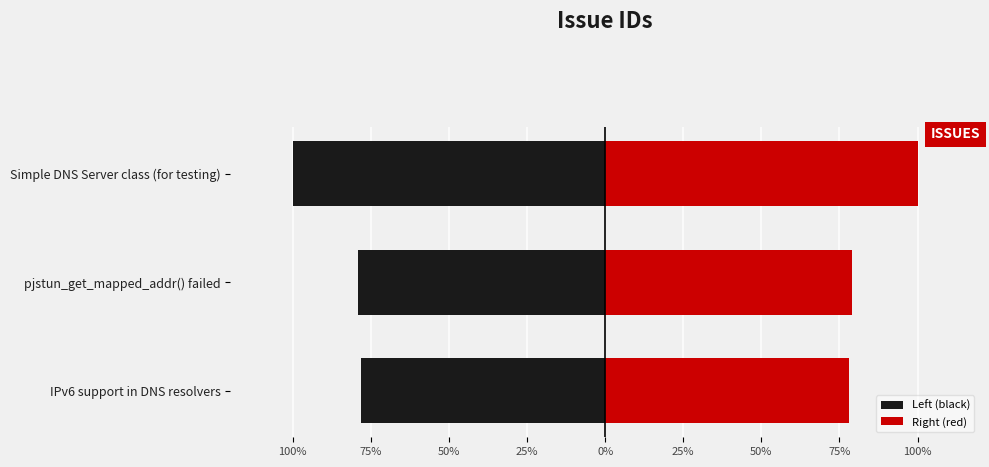

The value of Left (black) at Simple DNS Server class (for testing) is -44.9. True or false?

False